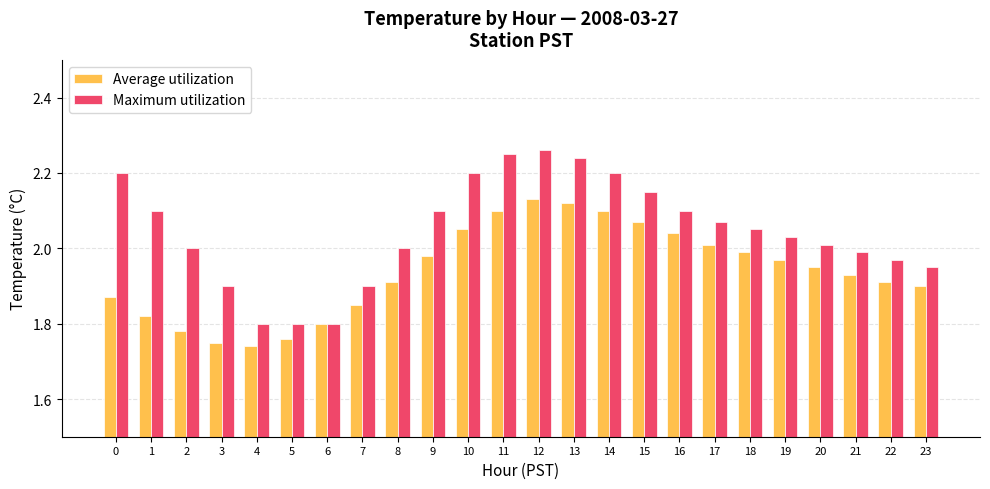

What is the spread (max minus min) of values at 16?

0.1